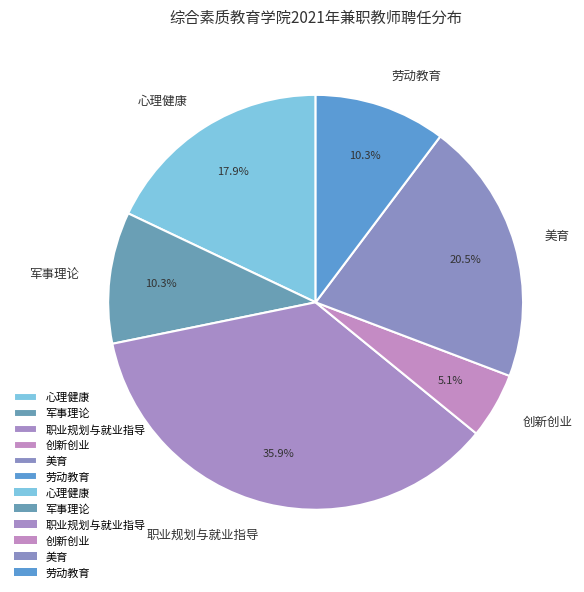

What percentage is NOT represented by 美育?

79.5%